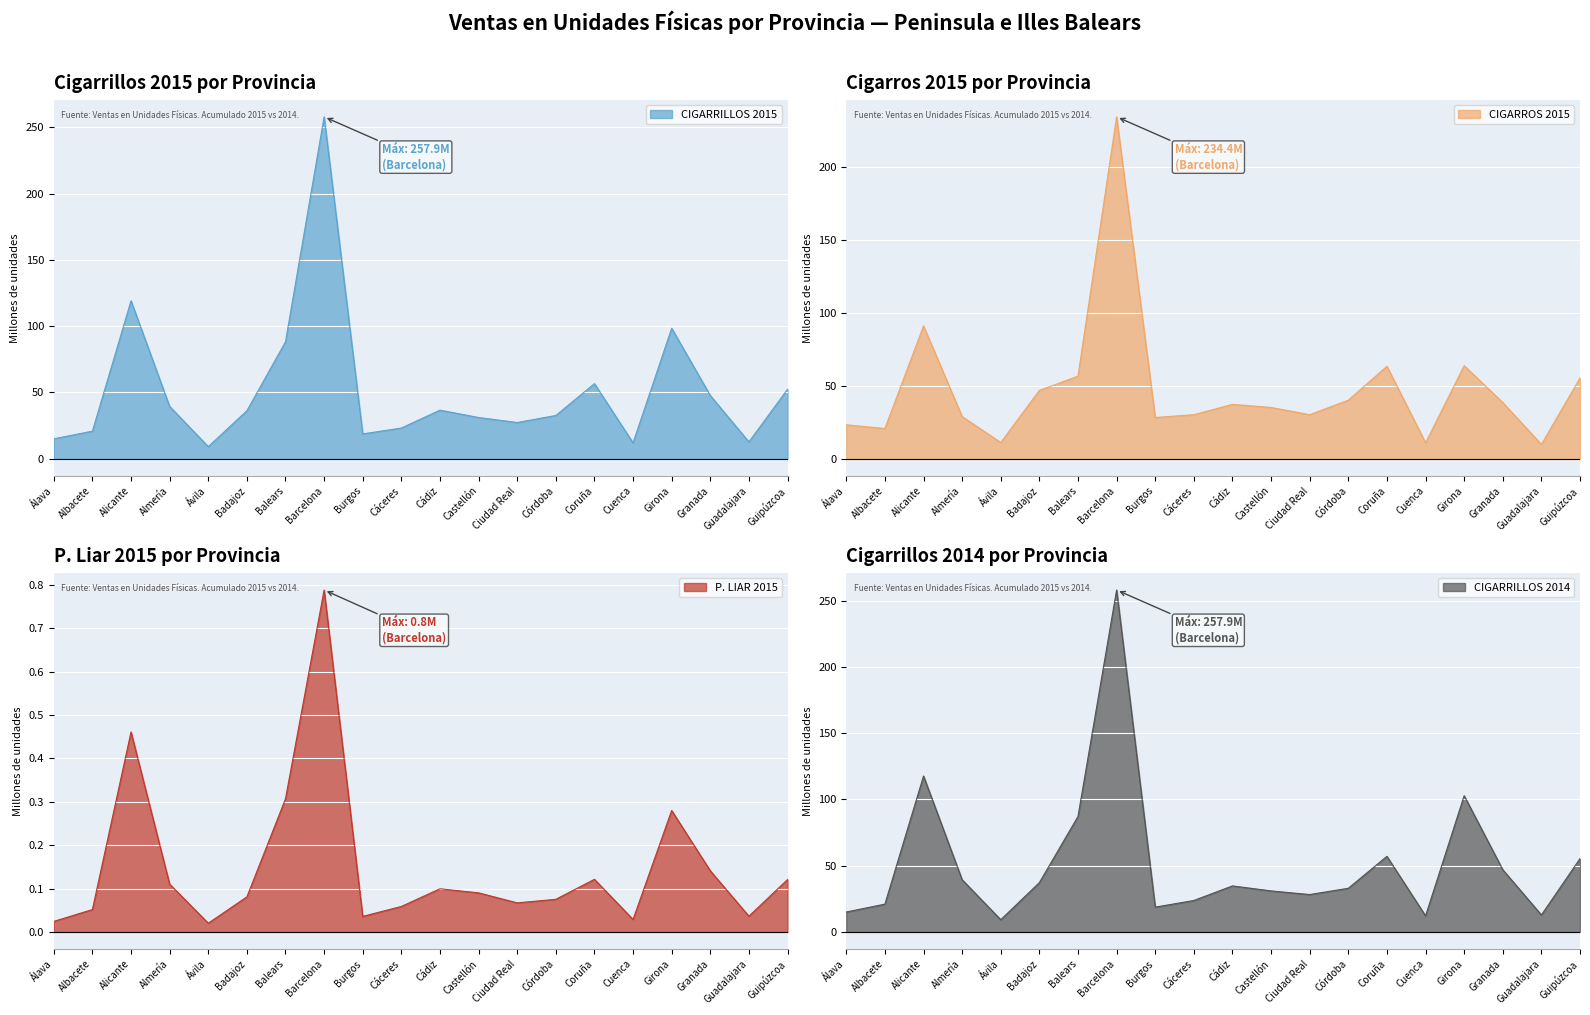

The value of P. LIAR 2015 at Ávila is 0.0. True or false?

True